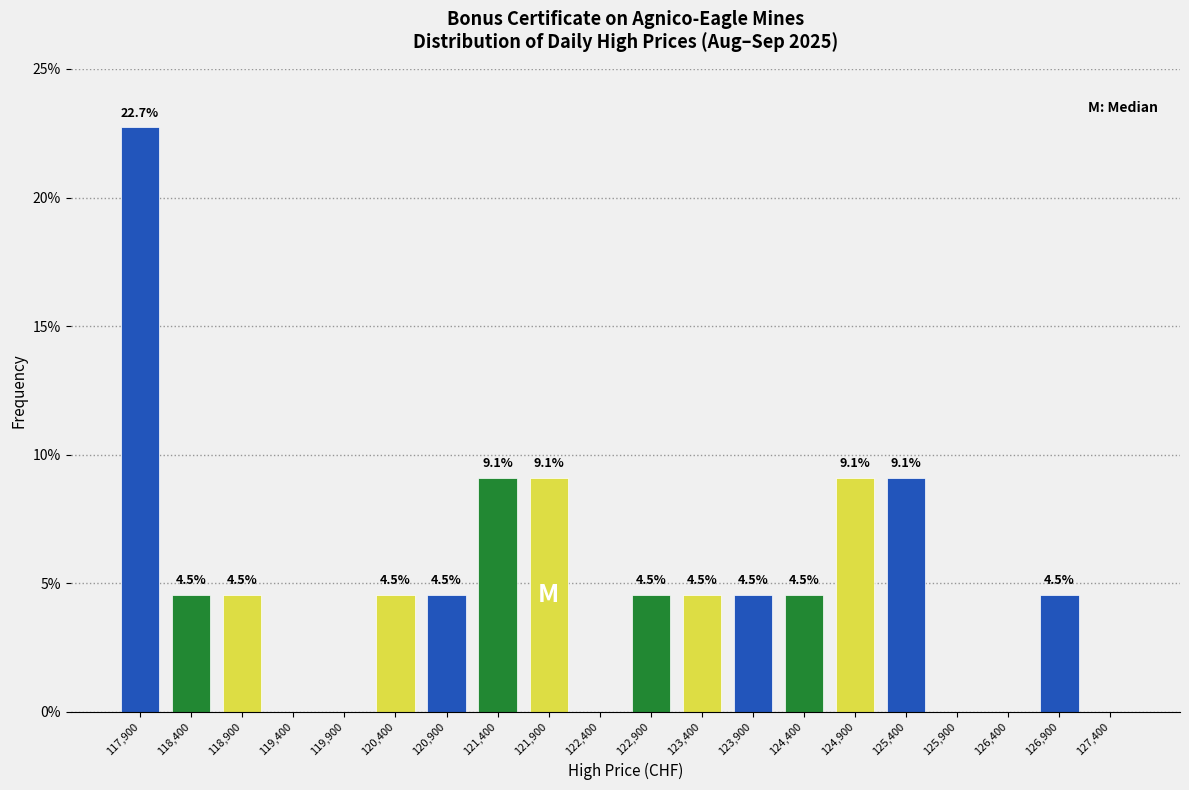

Reading left to right, transcribe all the data shown in this chart.

117,900=22.7	118,400=4.5	118,900=4.5	119,400=0.0	119,900=0.0	120,400=4.5	120,900=4.5	121,400=9.1	121,900=9.1	122,400=0.0	122,900=4.5	123,400=4.5	123,900=4.5	124,400=4.5	124,900=9.1	125,400=9.1	125,900=0.0	126,400=0.0	126,900=4.5	127,400=0.0